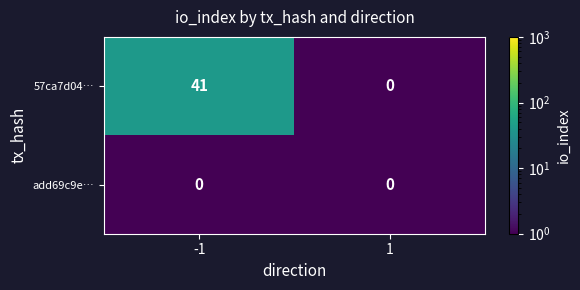

Which series has the widest spread of values?

57ca7d04…